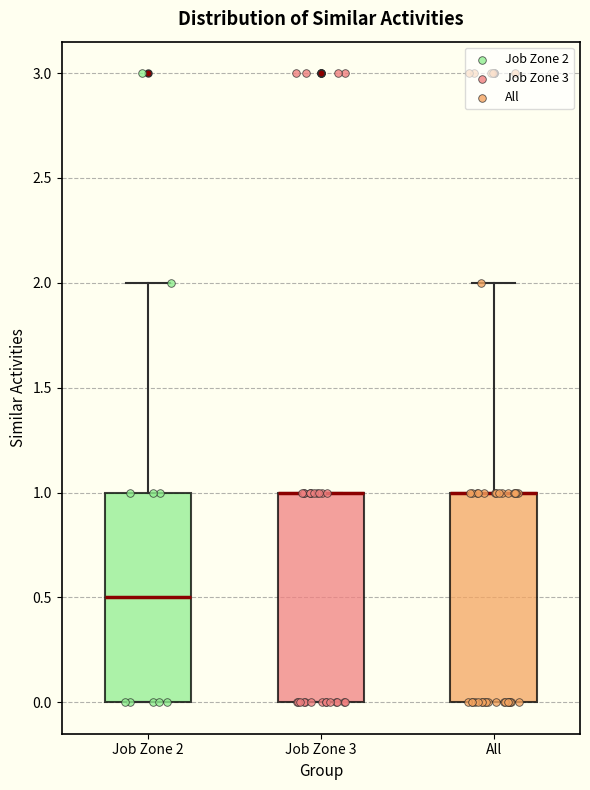

Where does the median line of the box for Job Zone 2 sit on the y-axis? The values are not printed on the chart, so give them approximately, as read against the axis.

0.5